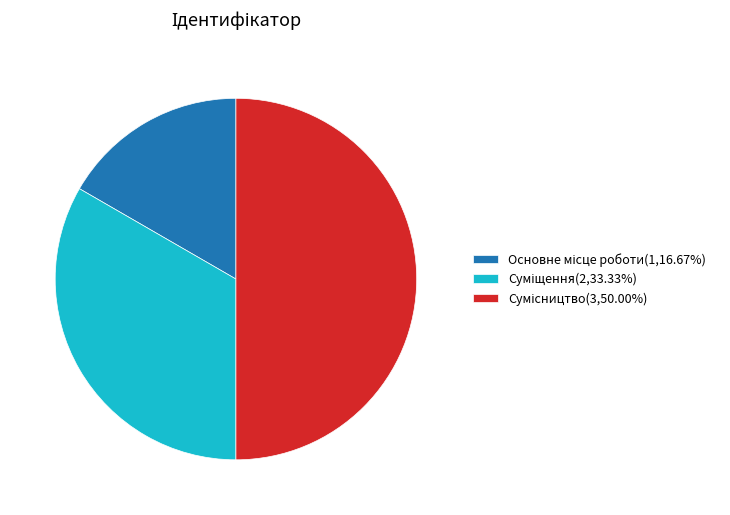

What is the smallest slice in the pie chart?

Основне місце роботи